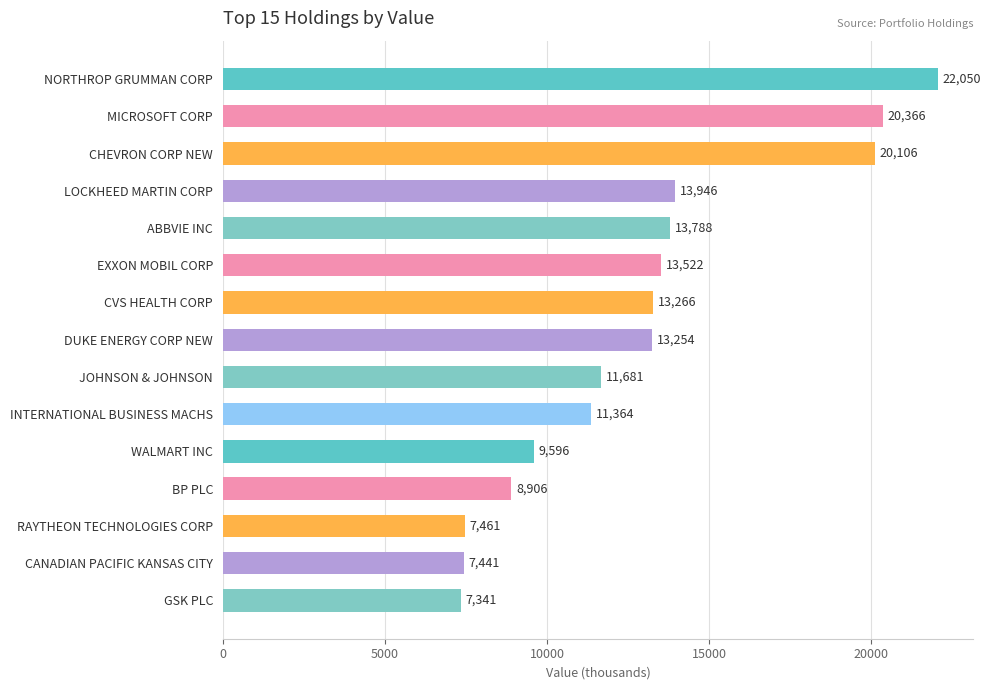

The value at EXXON MOBIL CORP is 24165. True or false?

False